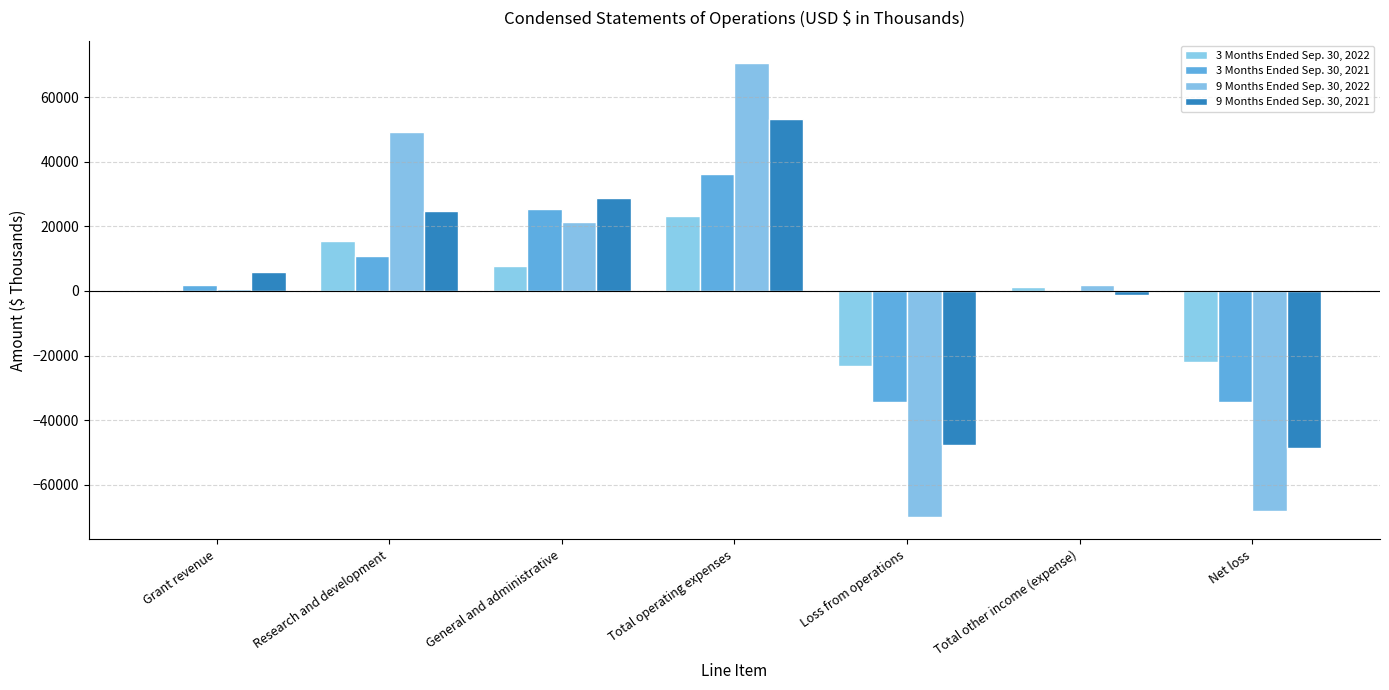

What is the average value of the 3 Months Ended Sep. 30, 2021 series?

791